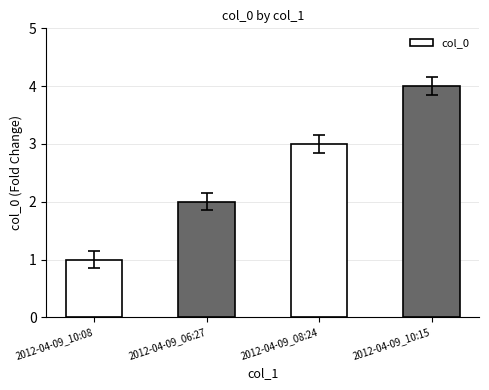

The chart shows a value of 2 at 2012-04-09_10:08. True or false?

False